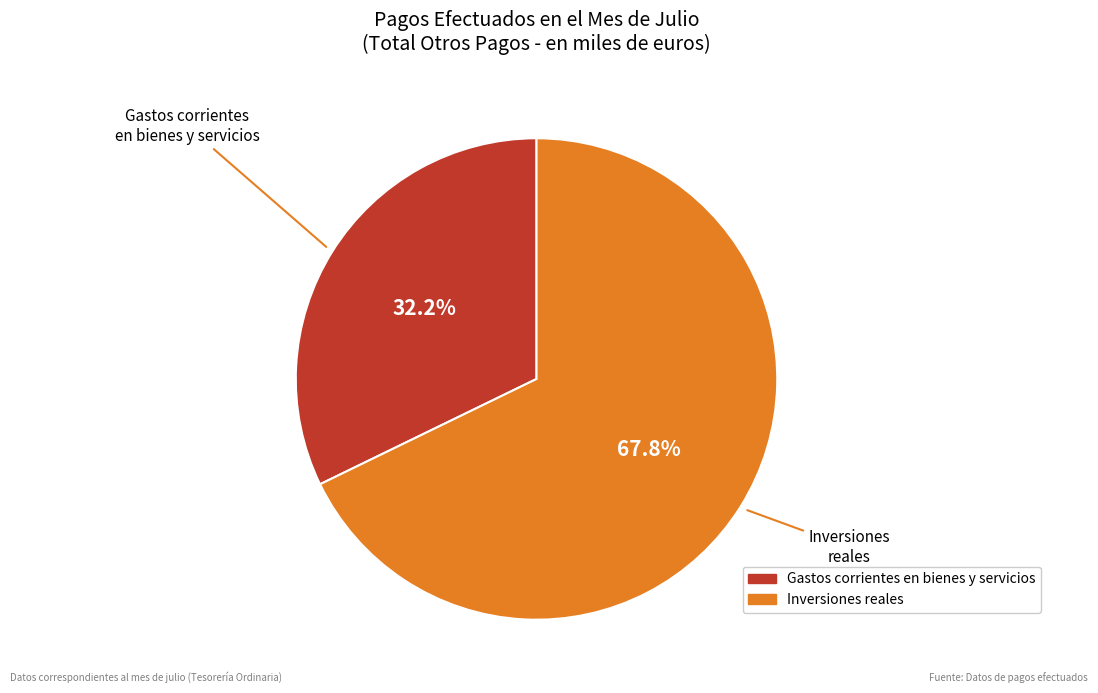

How many slices are in this pie chart?

2